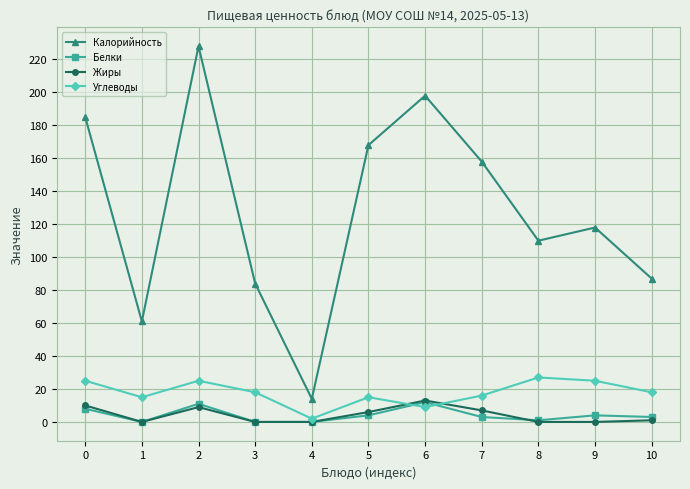

How many values in the Углеводы series are below 18?

5